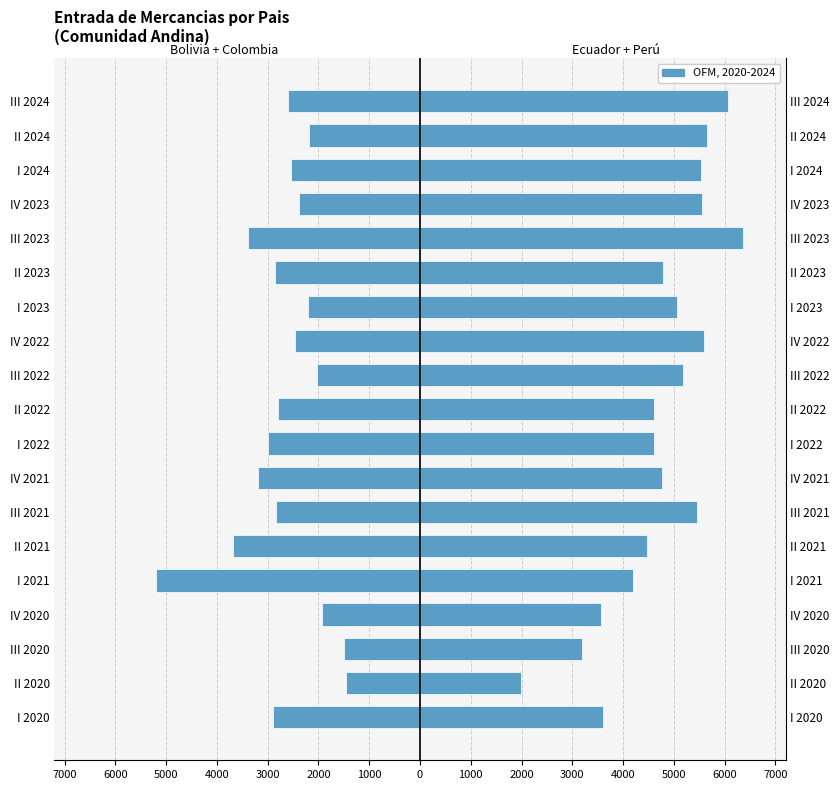

Does the chart contain stacked bars?

No